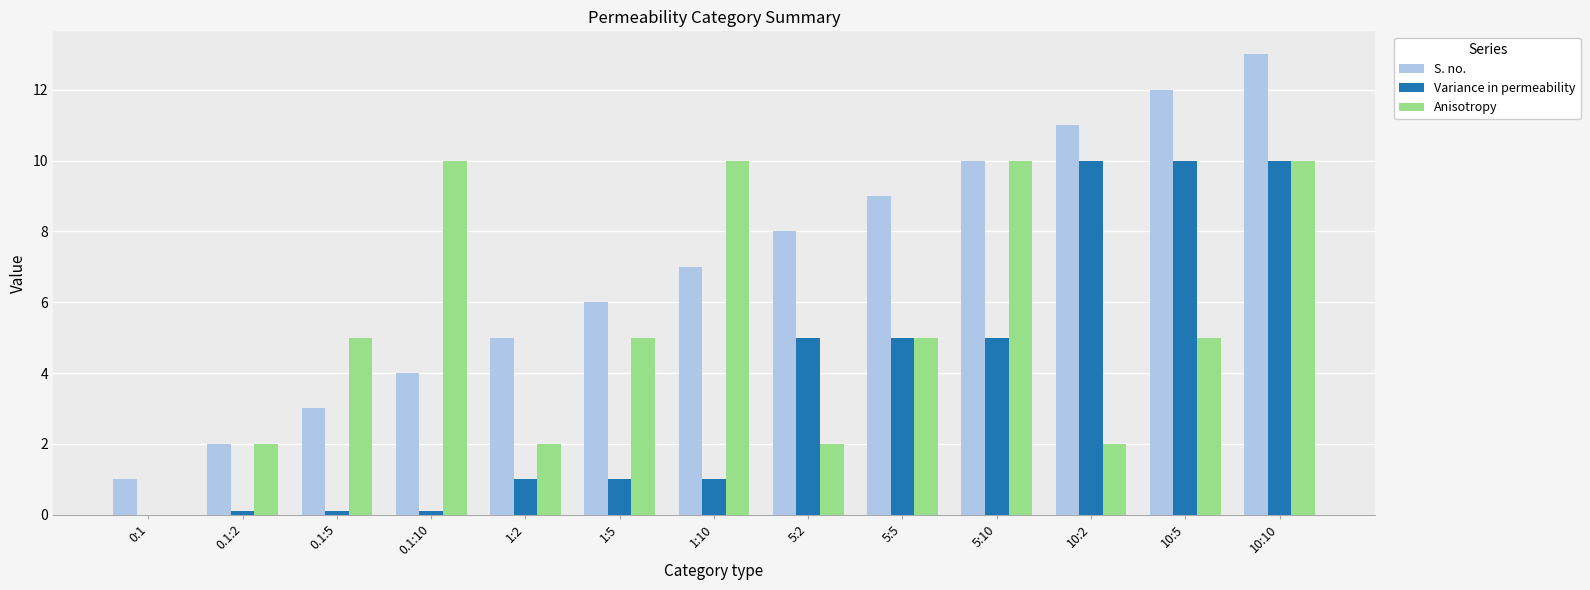

Which series changed the most between 0.1:5 and 5:2?

S. no.